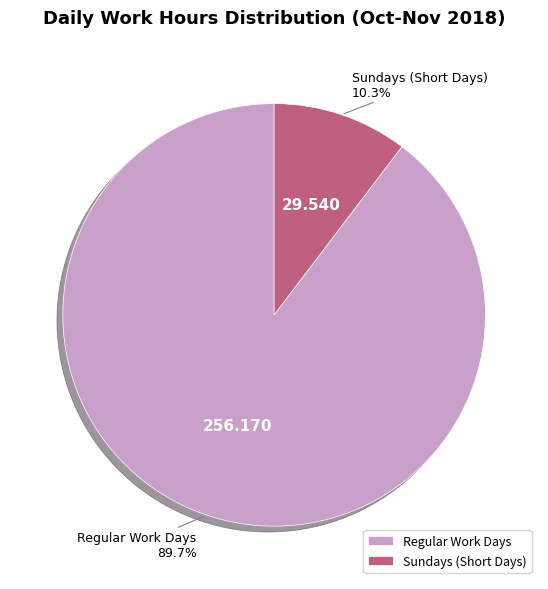

Which has a higher value, Sundays (Short Days) or Regular Work Days?

Regular Work Days